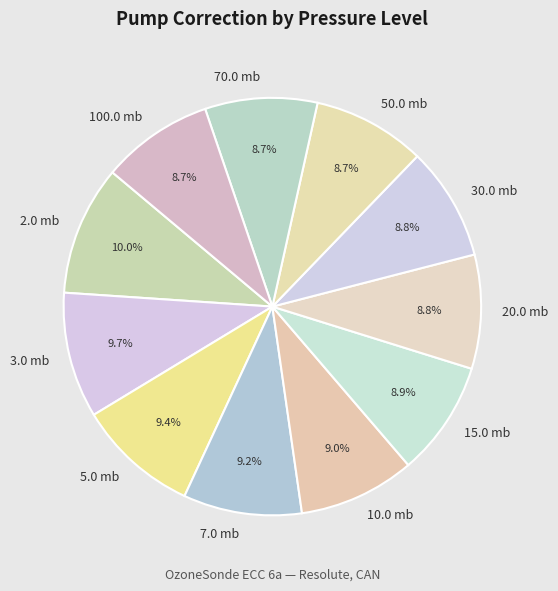

Is there a majority slice in this chart?

No